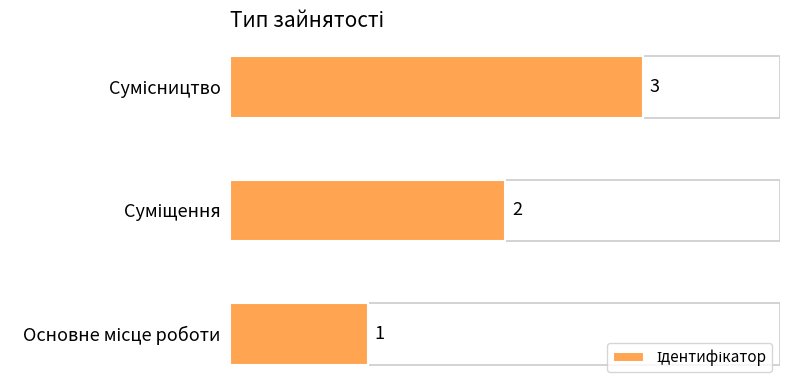

What is the maximum value shown in the chart?

3